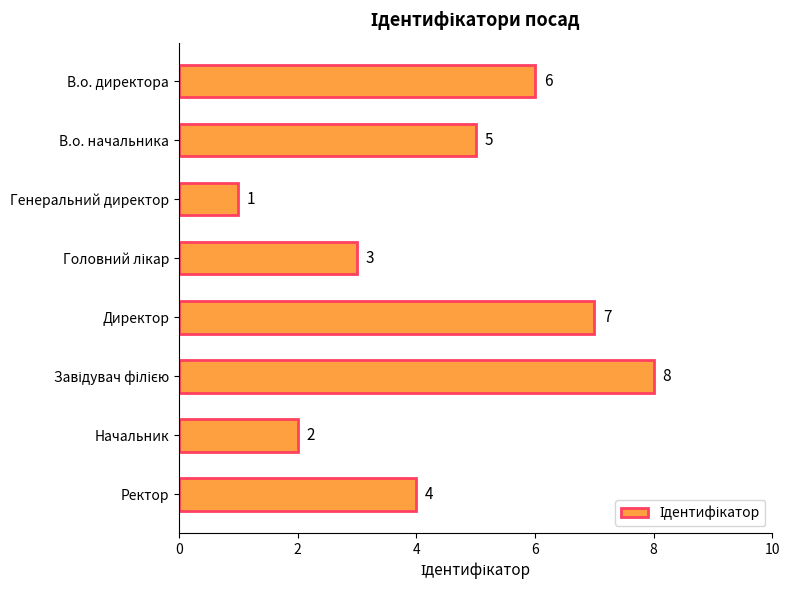

At which label is the value closest to 4?

Ректор